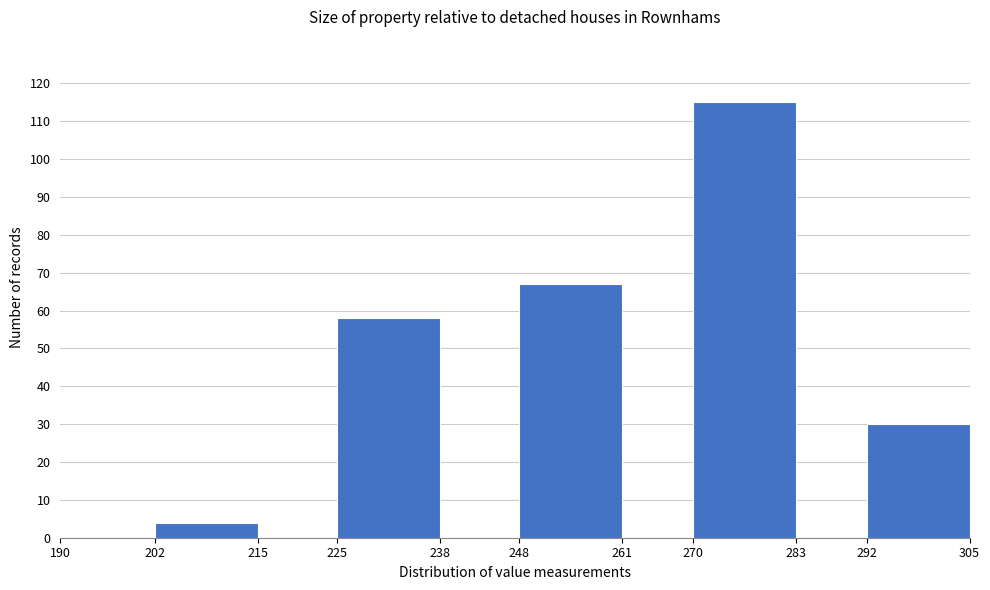

What is the height of the bar covering 202 to 215 on the x-axis? The values are not printed on the chart, so give them approximately, as read against the axis.

4